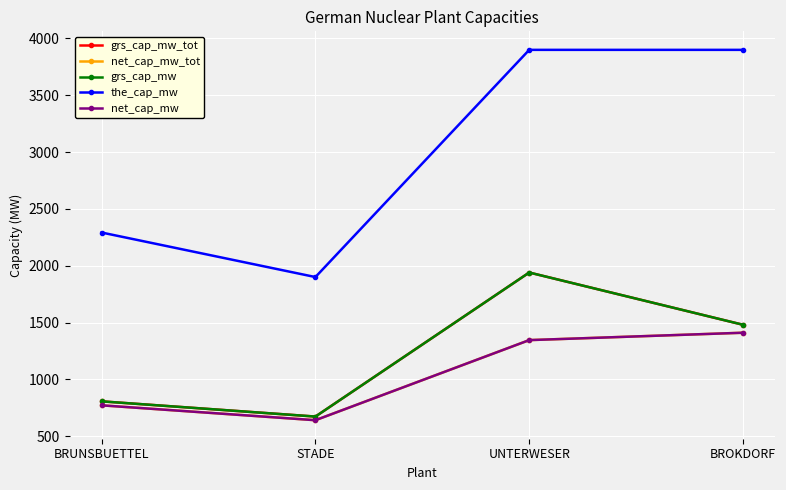

Is the value of net_cap_mw_tot at STADE greater than the value of the_cap_mw at UNTERWESER?

No